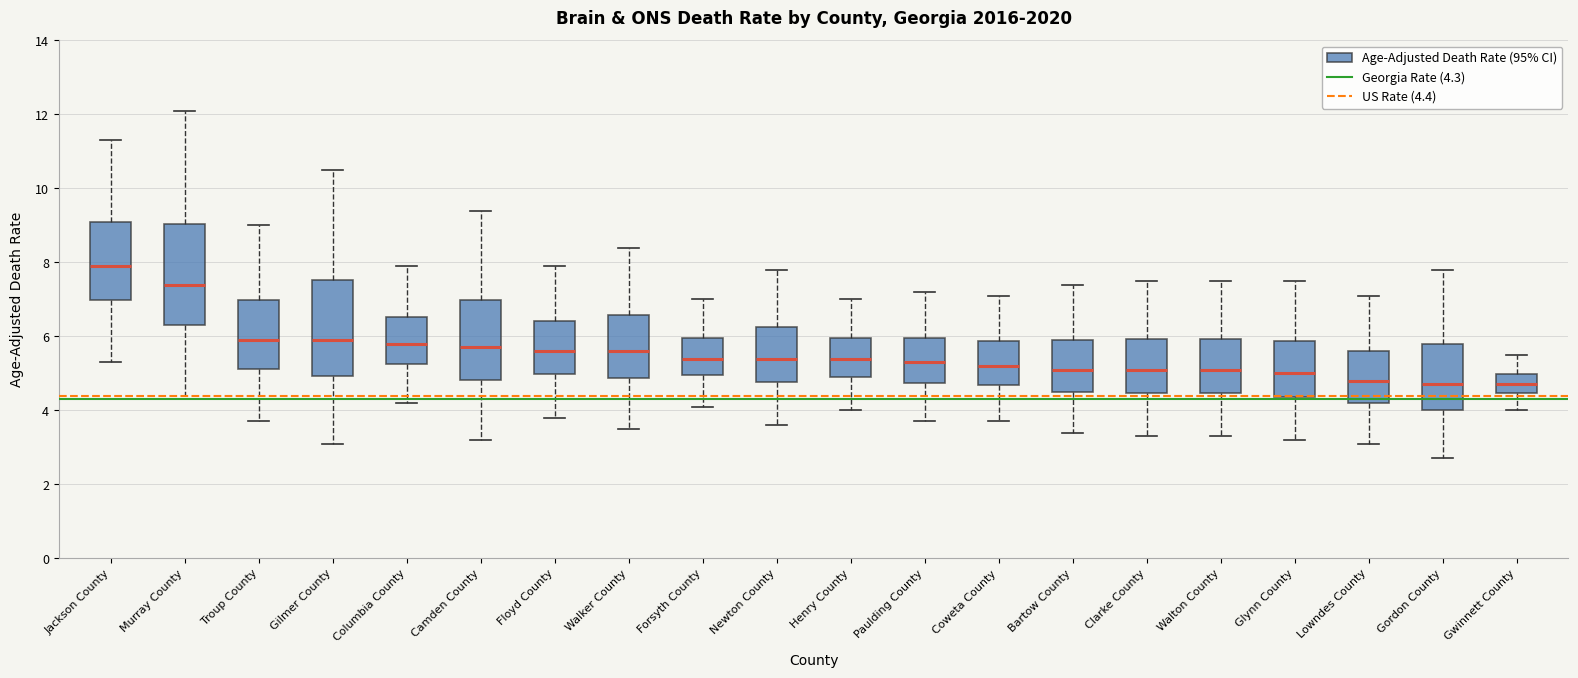

Reading left to right, read every box against the y-axis: the position of its median line, the range the box covers, and the ends of its whiskers. The values are not printed on the chart, so give them approximately, as read against the axis.

Jackson County: median 8.0, box 7.0 to 9.0, whiskers 5.4 to 11.4
Murray County: median 7.4, box 6.4 to 9.0, whiskers 4.4 to 12.2
Troup County: median 6.0, box 5.2 to 7.0, whiskers 3.8 to 9.0
Gilmer County: median 6.0, box 5.0 to 7.6, whiskers 3.2 to 10.6
Columbia County: median 5.8, box 5.2 to 6.6, whiskers 4.2 to 8.0
Camden County: median 5.8, box 4.8 to 7.0, whiskers 3.2 to 9.4
Floyd County: median 5.6, box 5.0 to 6.4, whiskers 3.8 to 8.0
Walker County: median 5.6, box 4.8 to 6.6, whiskers 3.6 to 8.4
Forsyth County: median 5.4, box 5.0 to 6.0, whiskers 4.2 to 7.0
Newton County: median 5.4, box 4.8 to 6.2, whiskers 3.6 to 7.8
Henry County: median 5.4, box 5.0 to 6.0, whiskers 4.0 to 7.0
Paulding County: median 5.4, box 4.8 to 6.0, whiskers 3.8 to 7.2
Coweta County: median 5.2, box 4.6 to 5.8, whiskers 3.8 to 7.2
Bartow County: median 5.2, box 4.6 to 6.0, whiskers 3.4 to 7.4
Clarke County: median 5.2, box 4.4 to 6.0, whiskers 3.4 to 7.6
Walton County: median 5.2, box 4.4 to 6.0, whiskers 3.4 to 7.6
Glynn County: median 5.0, box 4.4 to 5.8, whiskers 3.2 to 7.6
Lowndes County: median 4.8, box 4.2 to 5.6, whiskers 3.2 to 7.2
Gordon County: median 4.8, box 4.0 to 5.8, whiskers 2.8 to 7.8
Gwinnett County: median 4.8, box 4.4 to 5.0, whiskers 4.0 to 5.6